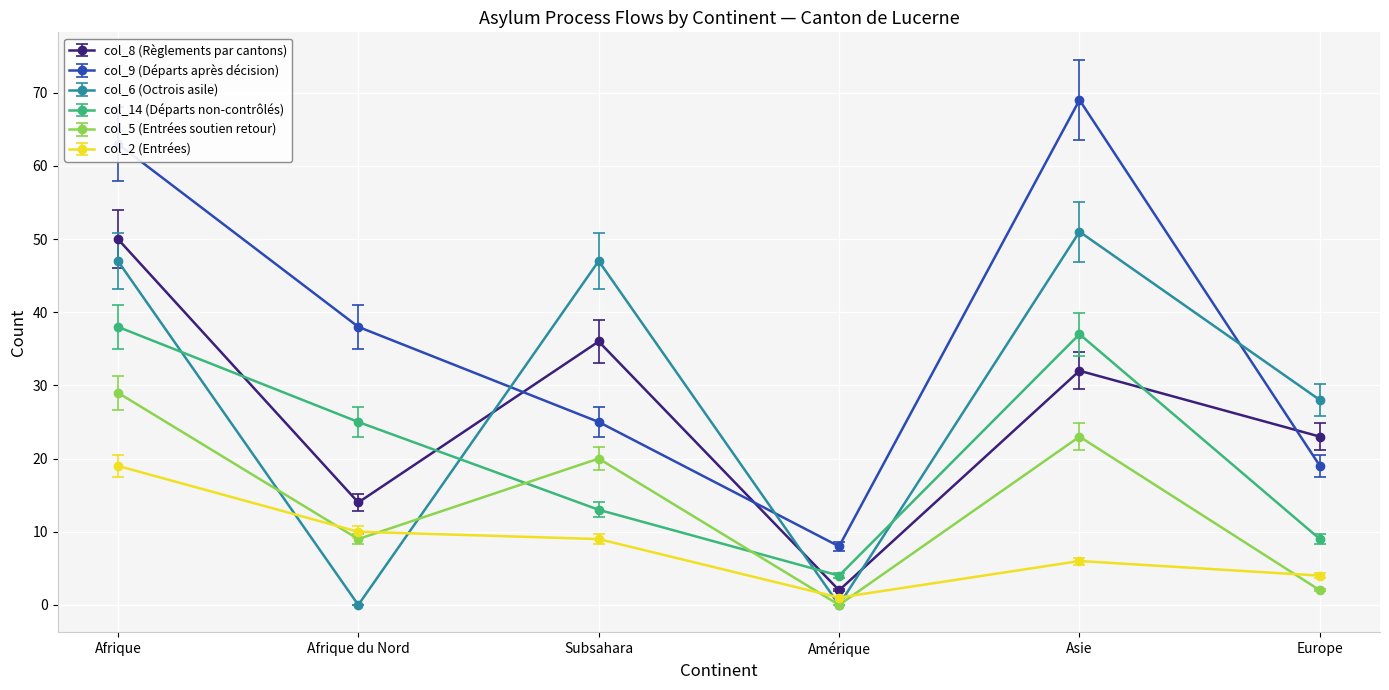

What position from the left is Asie?

5